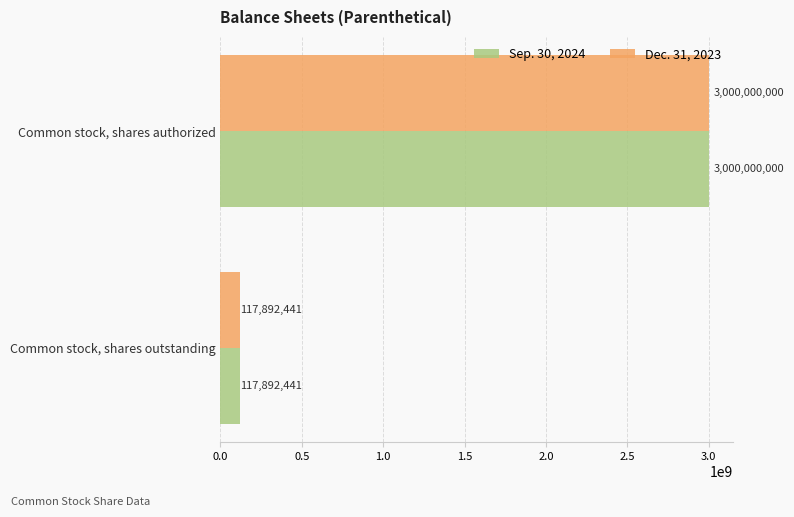

Read the Dec. 31, 2023 value at Common stock, shares outstanding, to the nearest 10.

117892440